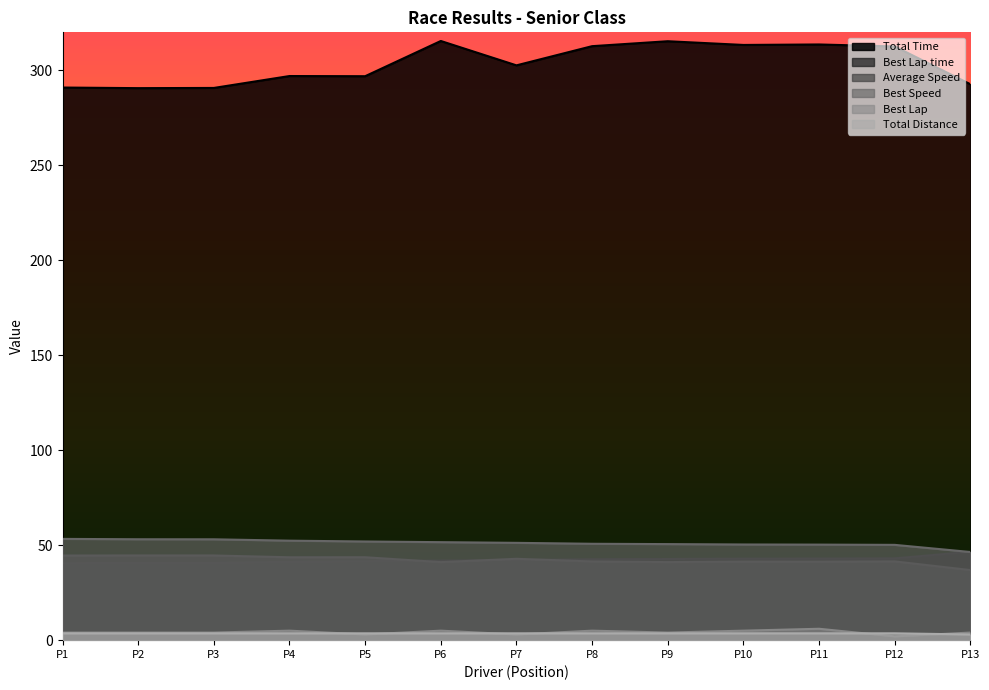

Which series has the largest total across all categories?

Total Time